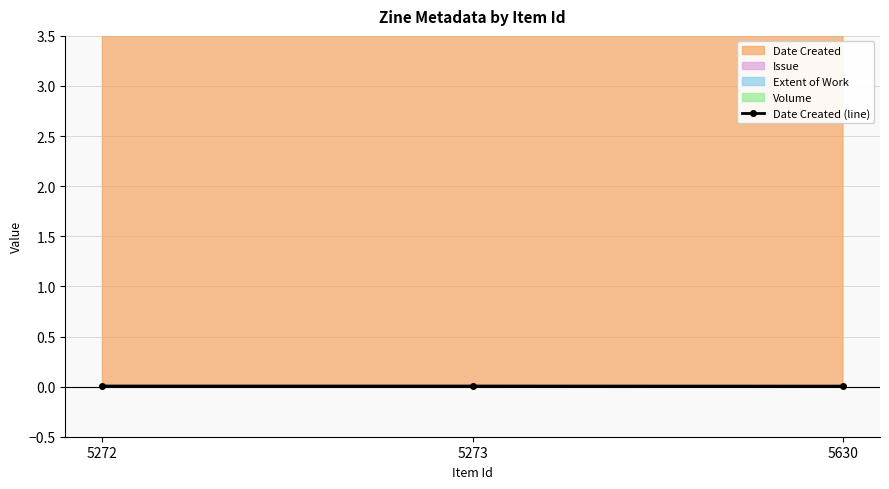

Rank the categories by value from highest to lowest.

5272, 5273, 5630